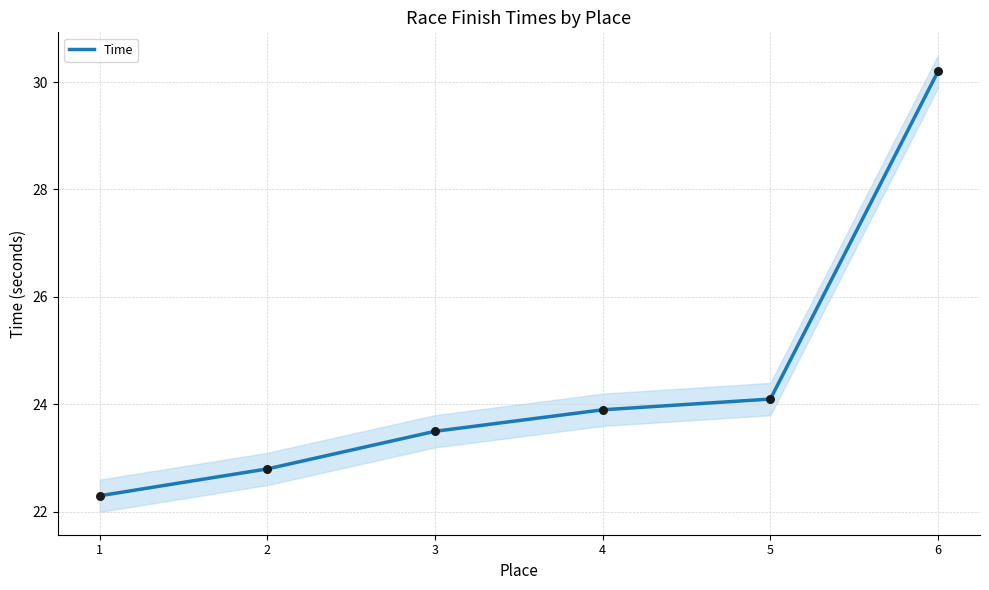

What is the change in value from 5 to 6?

+6.1